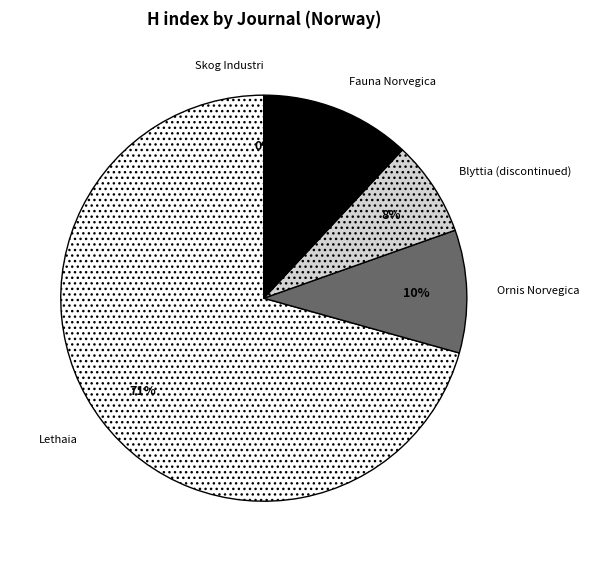

What percentage is the Fauna Norvegica slice, to the nearest percent?

12%